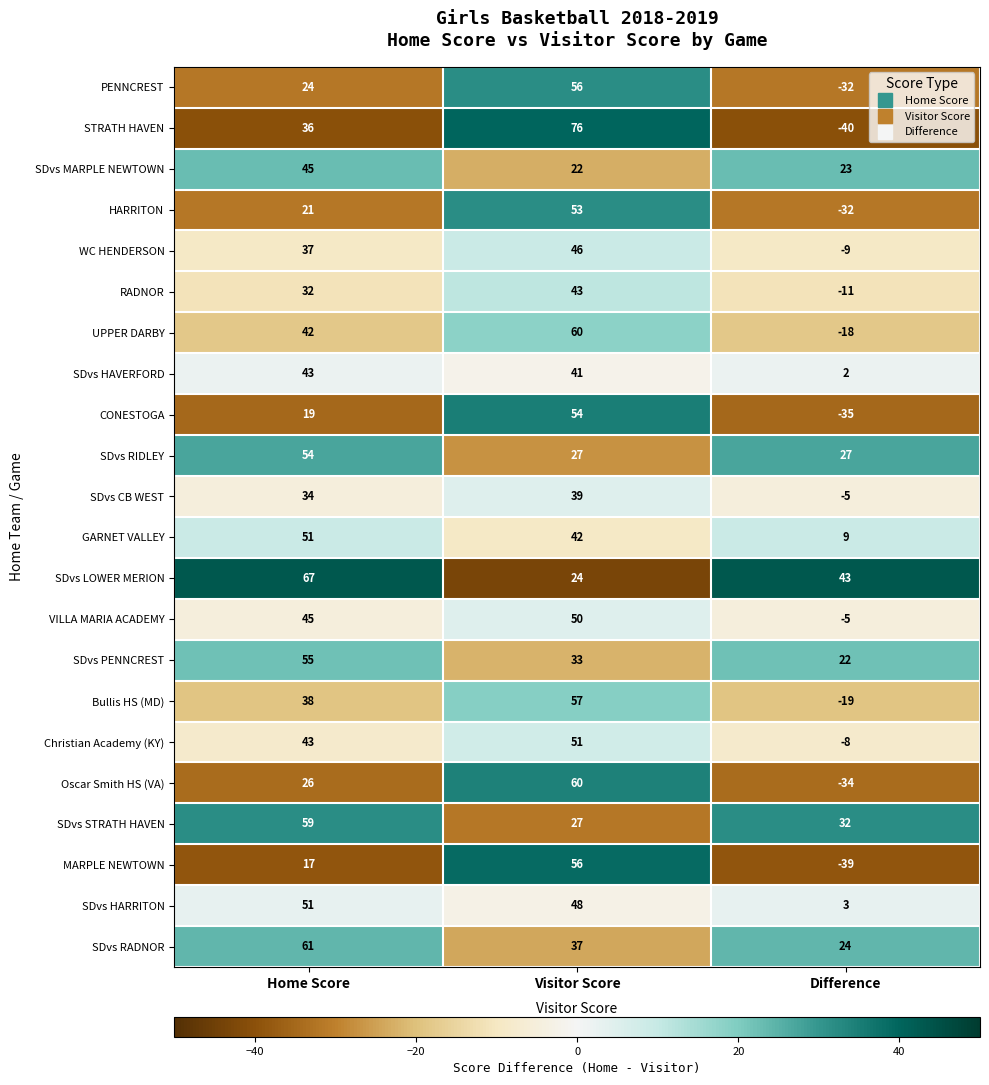

Is it true that SDvs CB WEST equals 22 at Home Score?

False